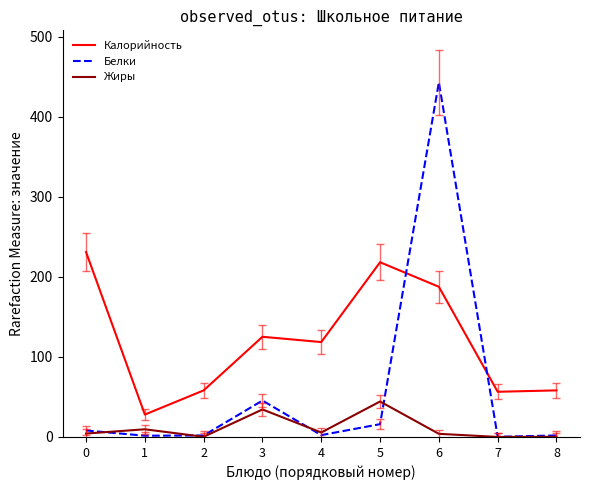

List the series in order of their overall mean, lowest first.

Жиры, Белки, Калорийность